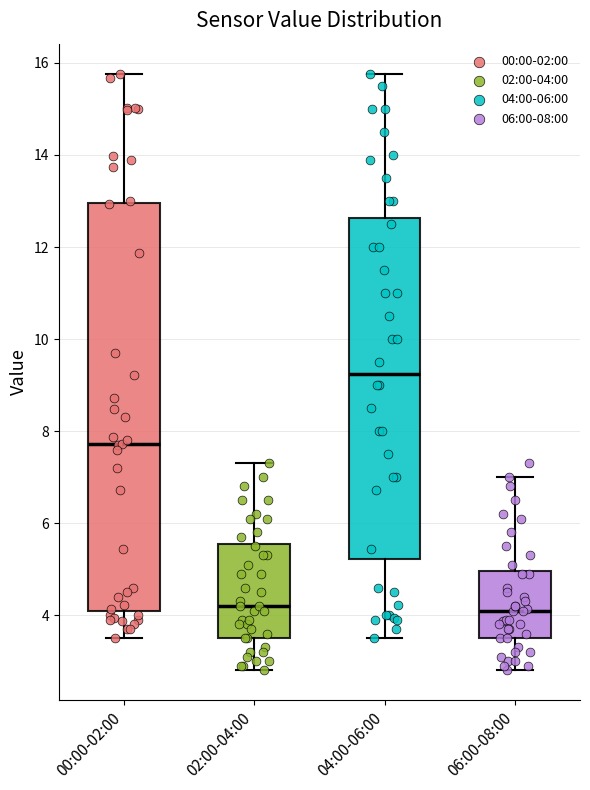

Reading left to right, transcribe this box plot: for each box, give where its median line is, the range the box spans, and where its two whiskers end, as read against the y-axis. The values are not printed on the chart, so give them approximately, as read against the axis.

00:00-02:00: median 7.8, box 4.0 to 13.0, whiskers 3.6 to 15.8
02:00-04:00: median 4.2, box 3.6 to 5.6, whiskers 2.8 to 7.4
04:00-06:00: median 9.2, box 5.2 to 12.6, whiskers 3.6 to 15.8
06:00-08:00: median 4.2, box 3.6 to 5.0, whiskers 2.8 to 7.0